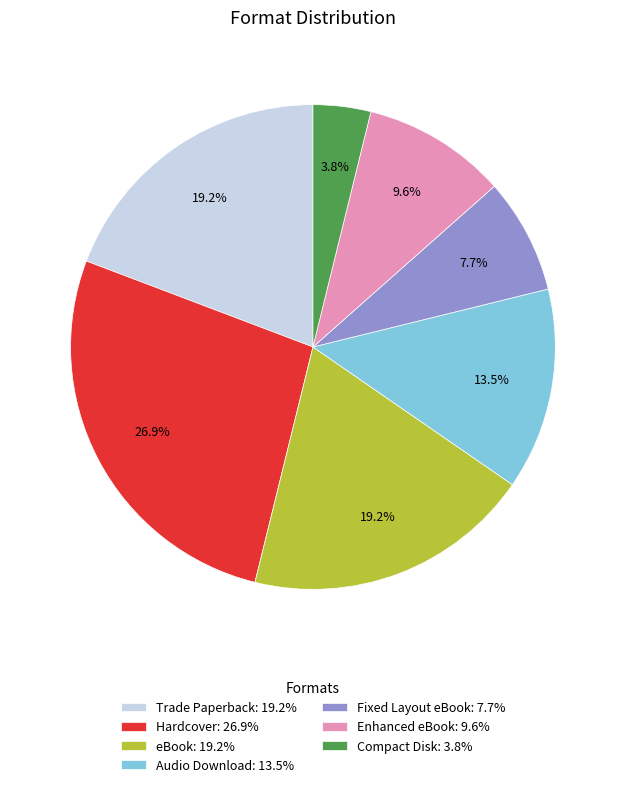

To the nearest percent, what percentage of the pie is Trade Paperback?

19%